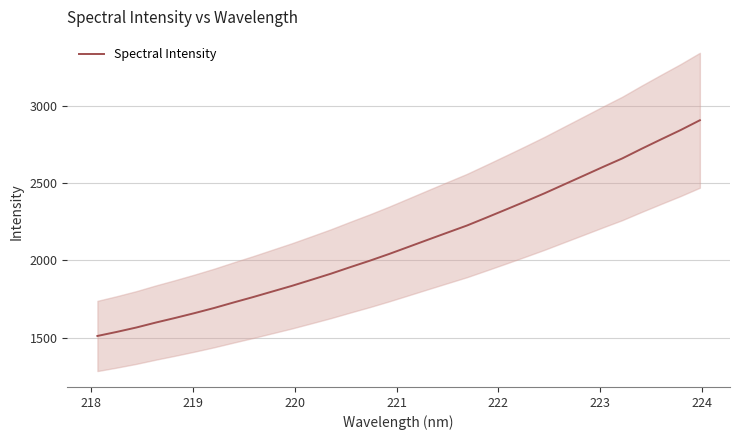

What is the maximum value for Spectral Intensity?

2905.7